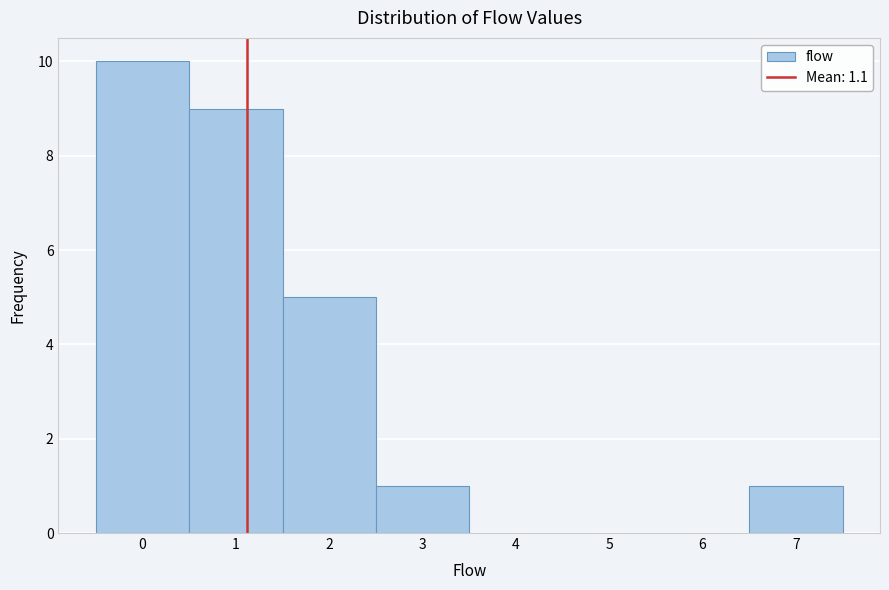

Reading left to right, list every bar in this chart as the range it spans on the x-axis followed by its height. The values are not printed on the chart, so give them approximately, as read against the axis.

-0.5 to 0.5: 10
0.5 to 1.5: 9
1.5 to 2.5: 5
2.5 to 3.5: 1
3.5 to 4.5: 0
4.5 to 5.5: 0
5.5 to 6.5: 0
6.5 to 7.5: 1